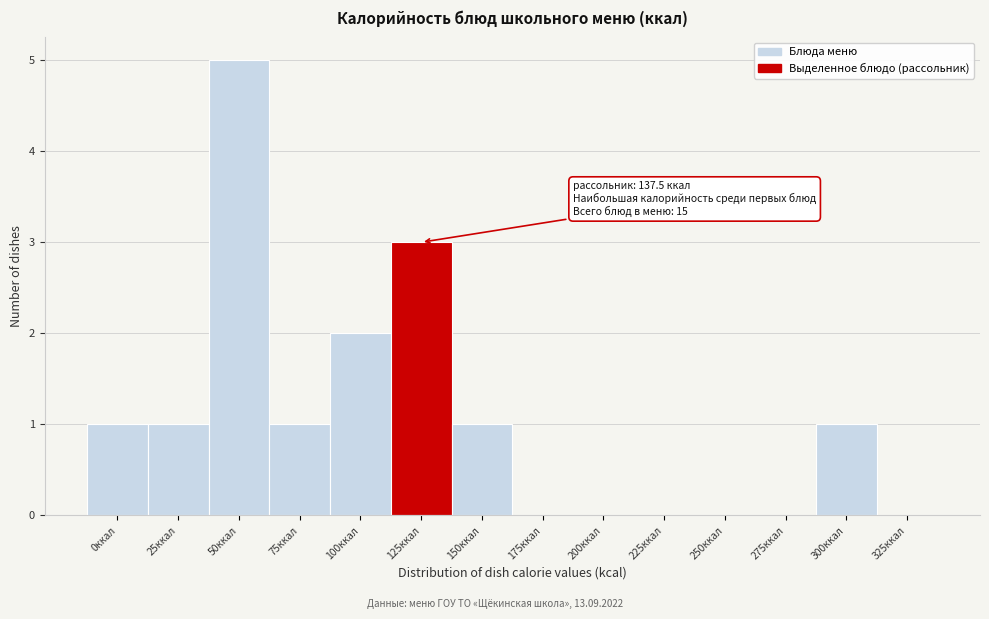

Reading left to right, extract all data points from this chart.

0ккал=1	25ккал=1	50ккал=5	75ккал=1	100ккал=2	125ккал=3	150ккал=1	175ккал=0	200ккал=0	225ккал=0	250ккал=0	275ккал=0	300ккал=1	325ккал=0